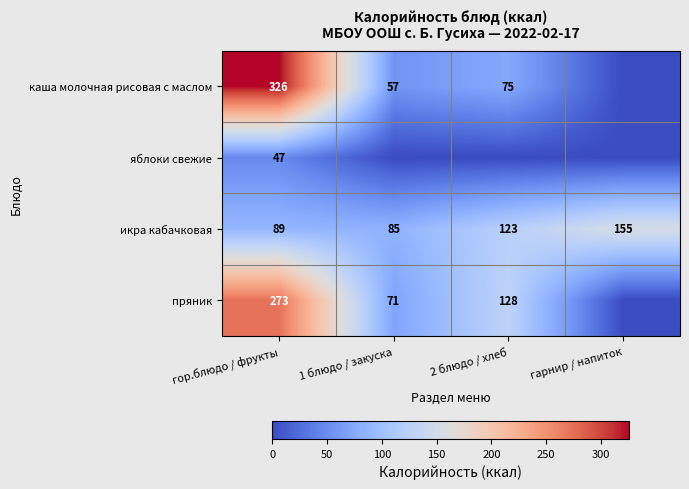

The каша молочная рисовая с маслом series shows 45 at 2 блюдо / хлеб. True or false?

False